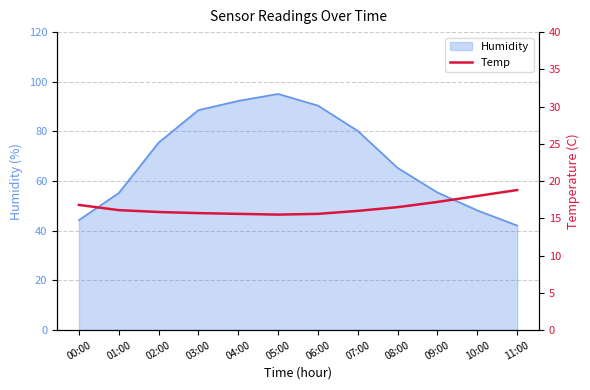

How many lines are shown in the chart?

1